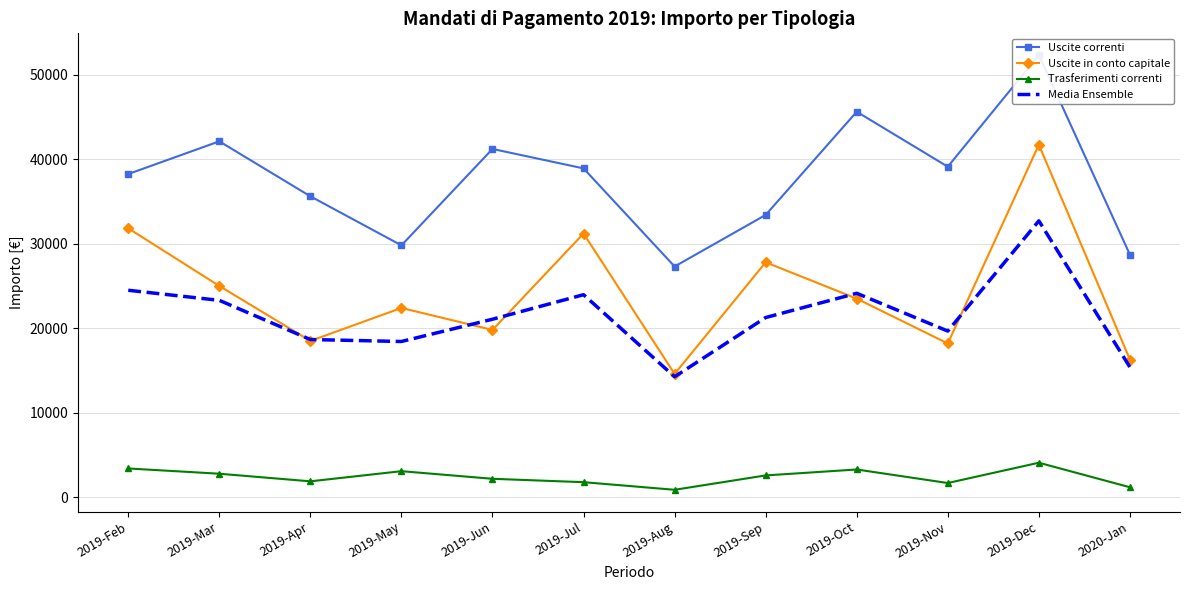

What is the minimum value shown in the chart?

900.0